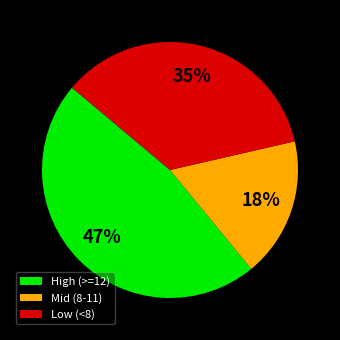

Rank the categories by value from highest to lowest.

High (>=12), Low (<8), Mid (8-11)